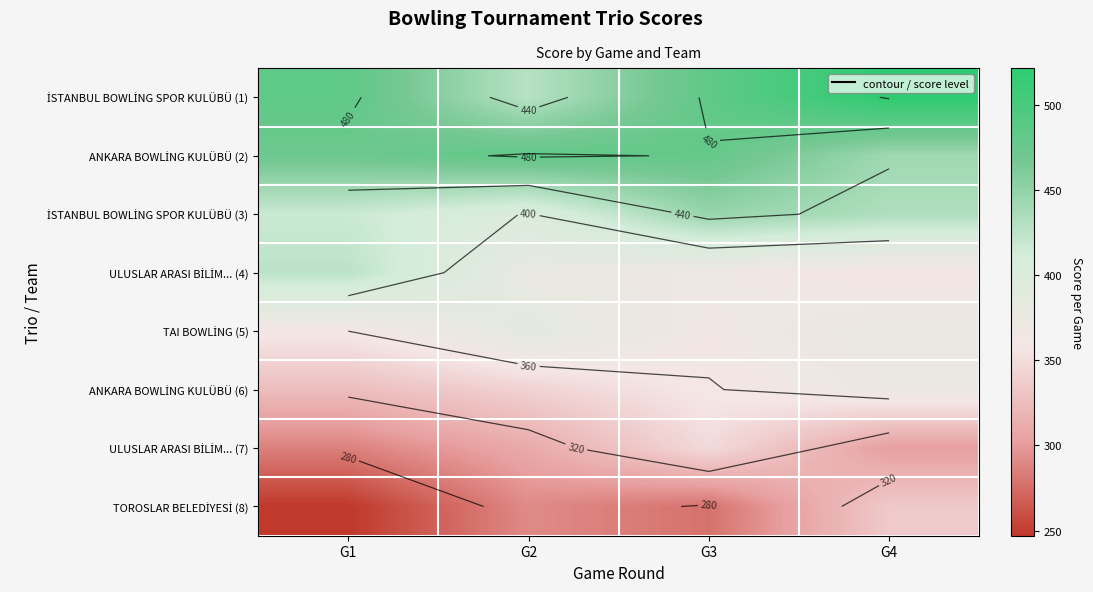

Rank the series at G2 from highest to lowest value.

ANKARA BOWLİNG KULÜBÜ (2), İSTANBUL BOWLİNG SPOR KULÜBÜ (1), İSTANBUL BOWLİNG SPOR KULÜBÜ (3), TAI BOWLİNG (5), ULUSLAR ARASI BİLİM... (4), ANKARA BOWLİNG KULÜBÜ (6), ULUSLAR ARASI BİLİM... (7), TOROSLAR BELEDİYESİ (8)